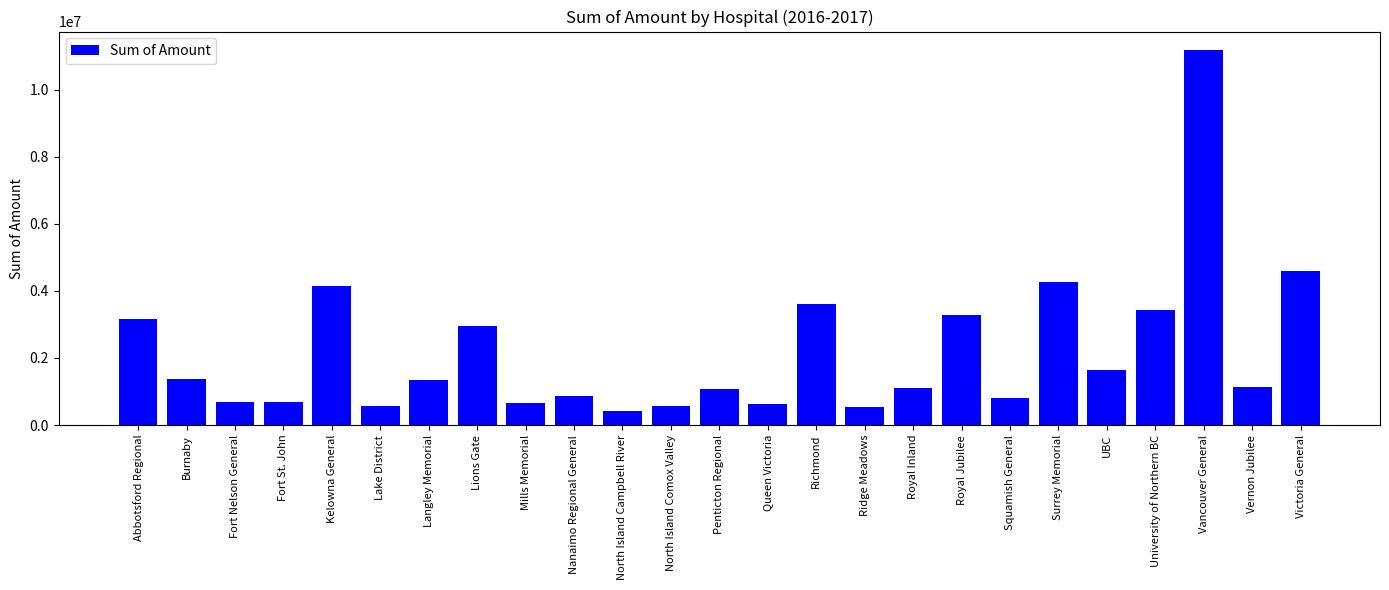

Which category has the lowest value across all series?

North Island Campbell River